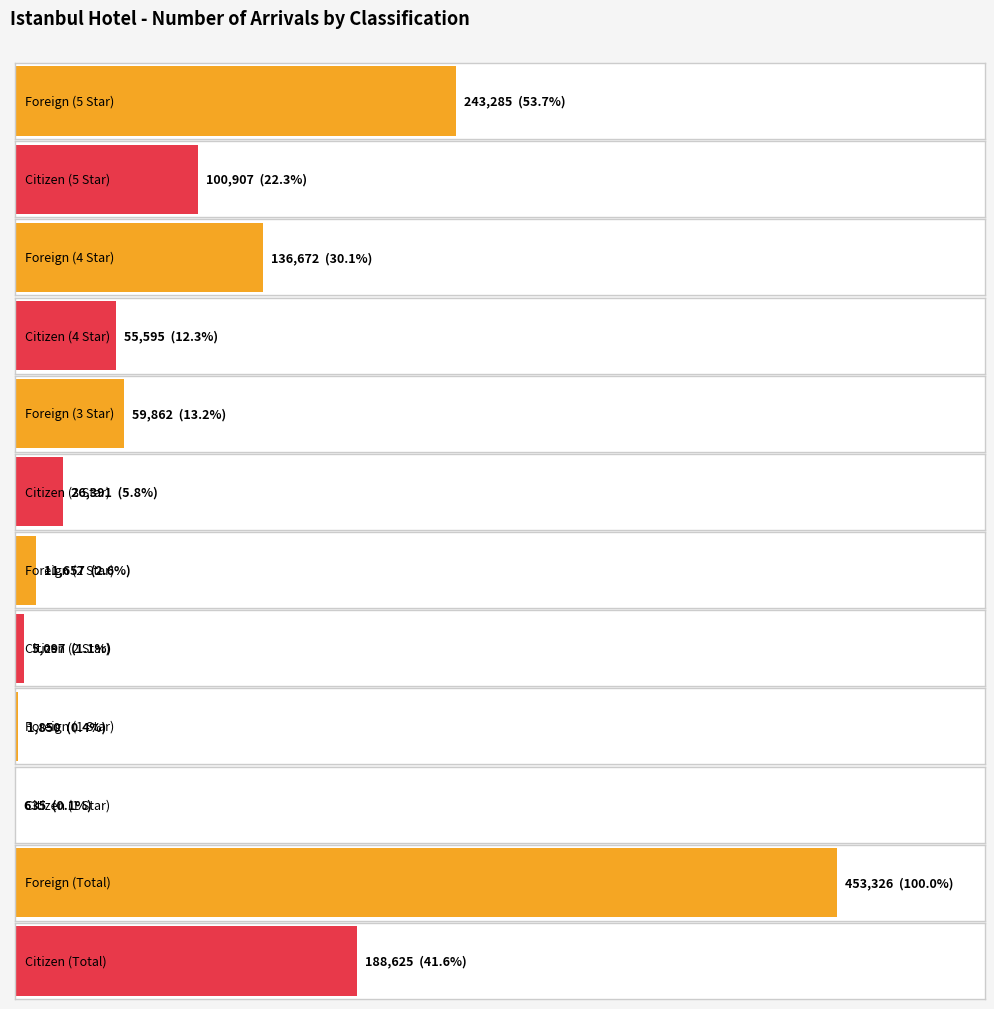

How many bars are there in total?

12